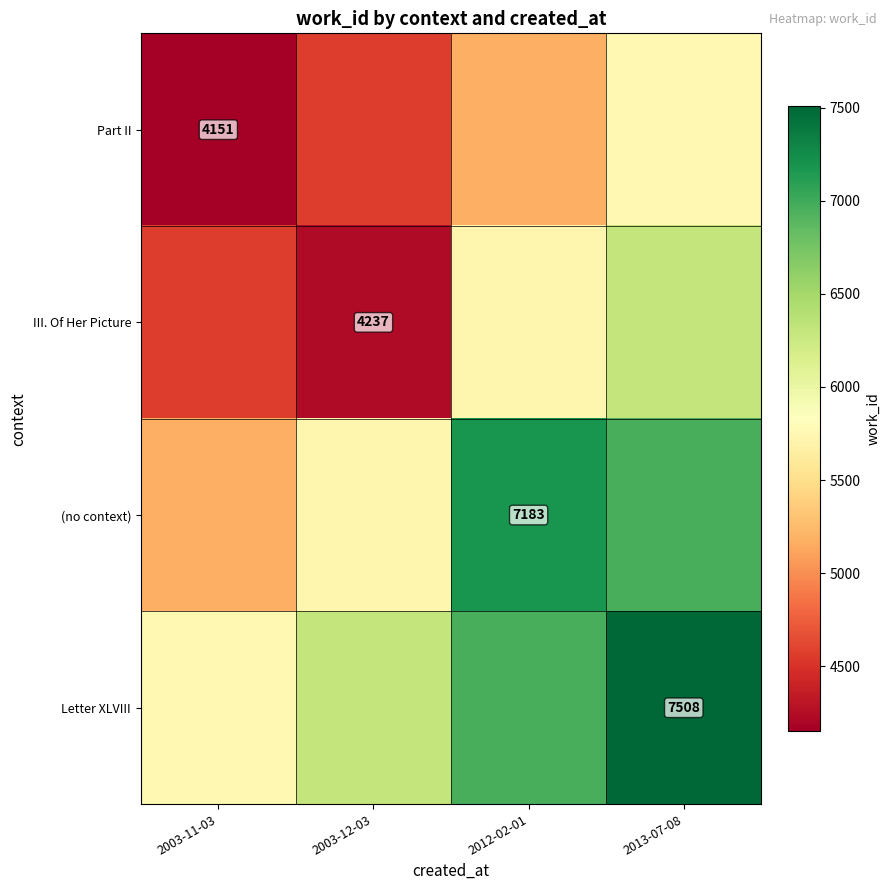

Rank the series at 2003-11-03 from lowest to highest value.

Part II, III. Of Her Picture, (no context), Letter XLVIII